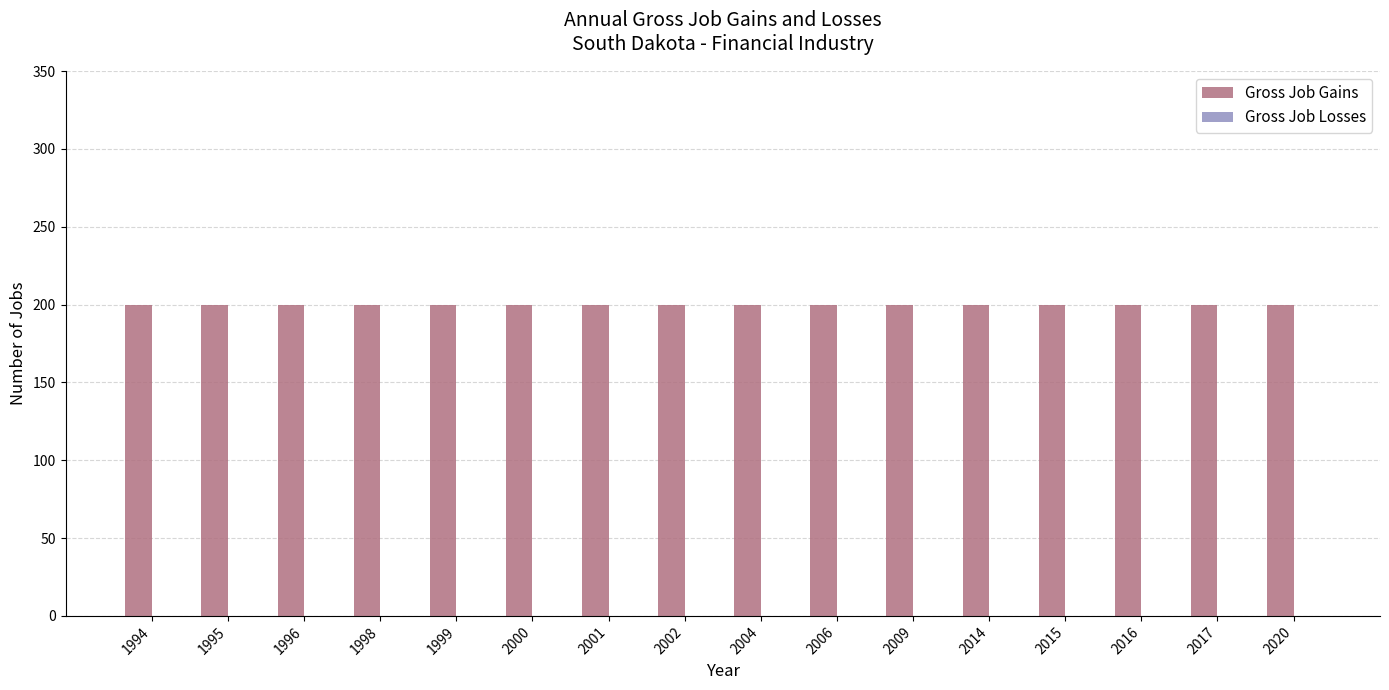

True or false: Gross Job Losses has a value of 0 at 1996.

True